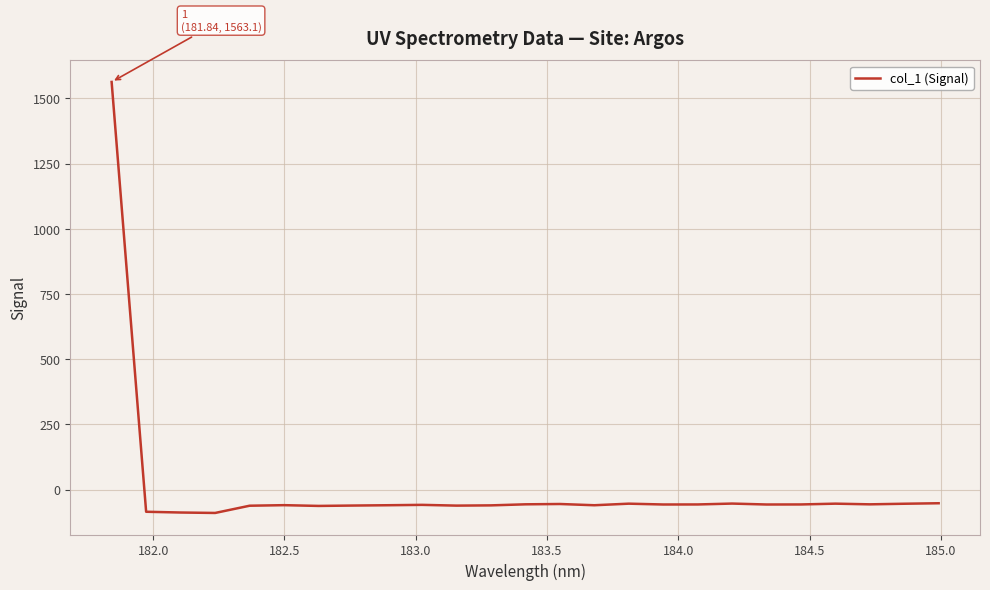

What is the maximum value shown in the chart?

1563.1